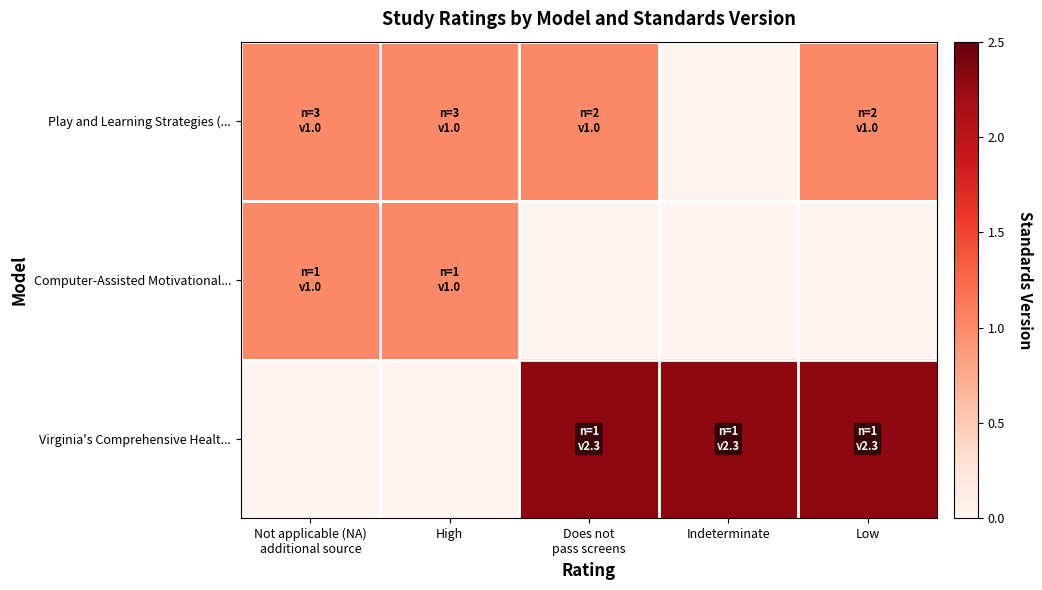

Rank the series by their average value, from lowest to highest.

Computer-Assisted Motivational..., Play and Learning Strategies (..., Virginia's Comprehensive Healt...